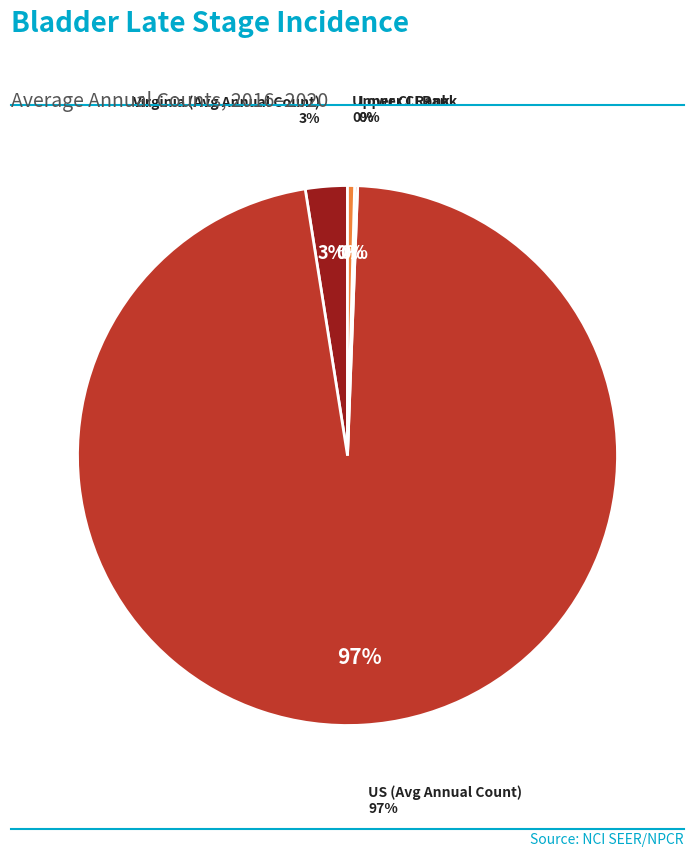

Is there any slice that represents more than half of the pie?

Yes